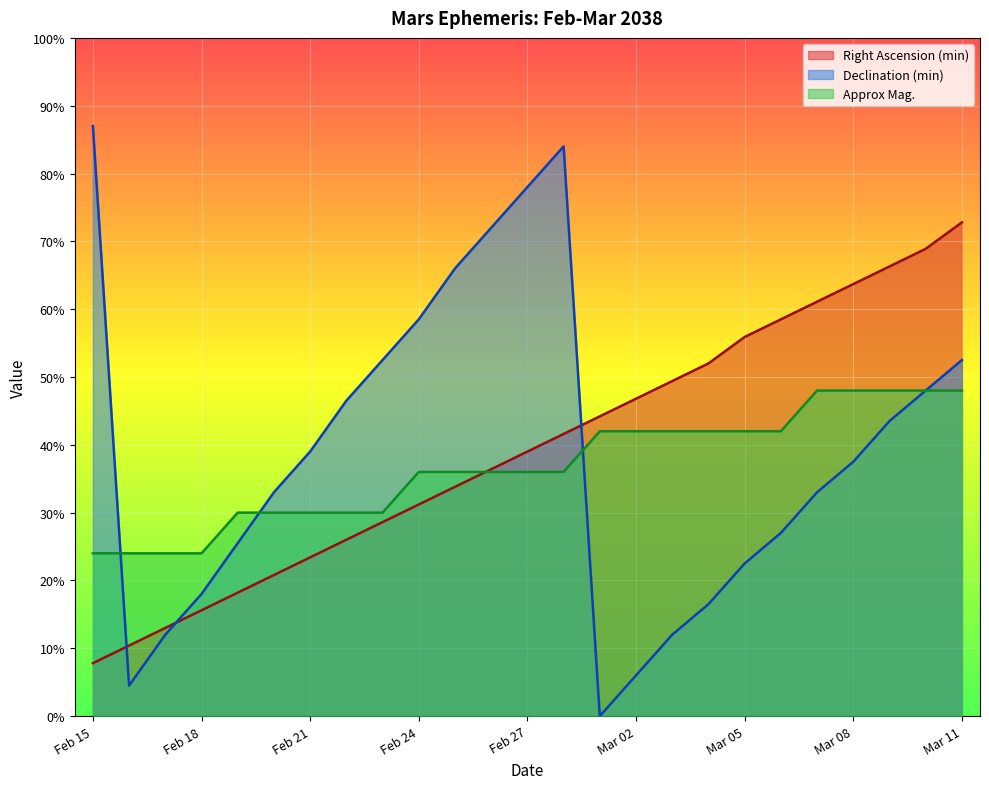

At which label does Right Ascension (min) reach its minimum?

Feb 15